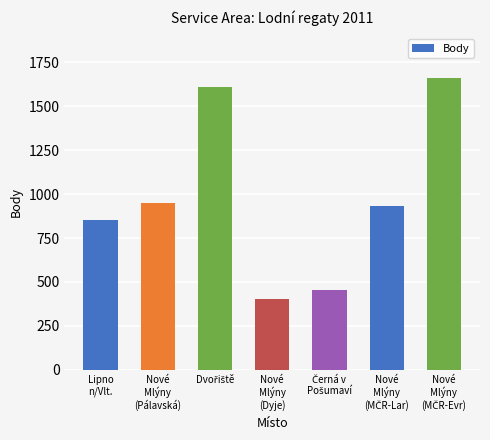

What is the value of the 6th bar from the left?

932